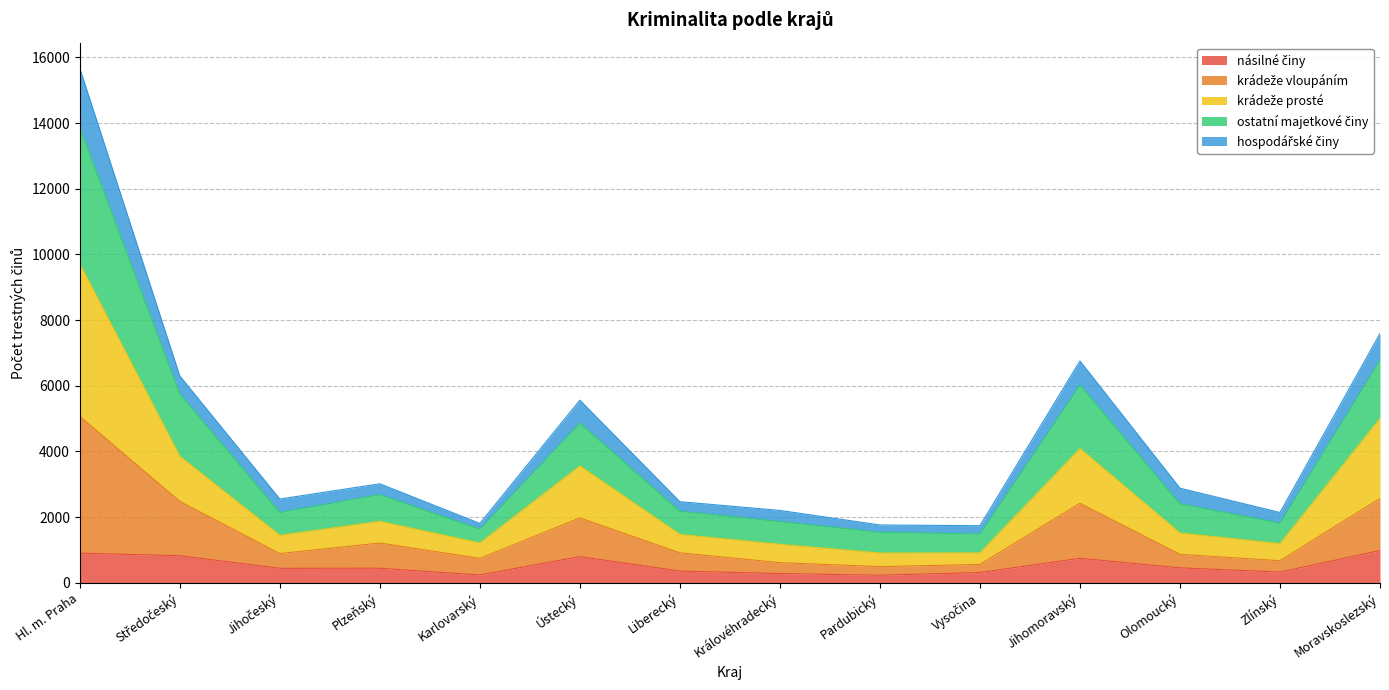

Between Jihomoravský and Olomoucký, which is larger?

Jihomoravský